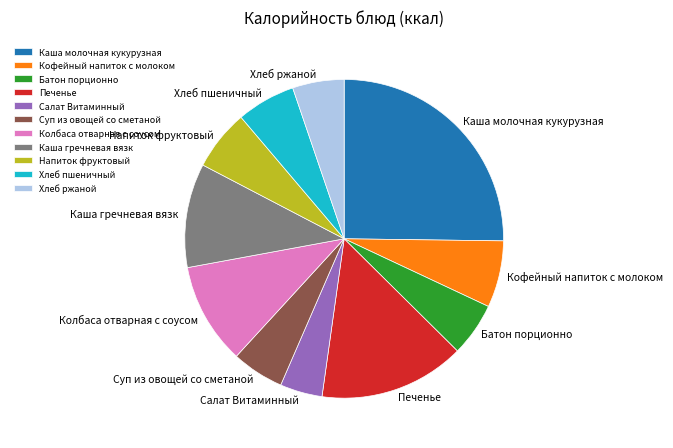

Does Хлеб ржаной represent more than half of the total?

No